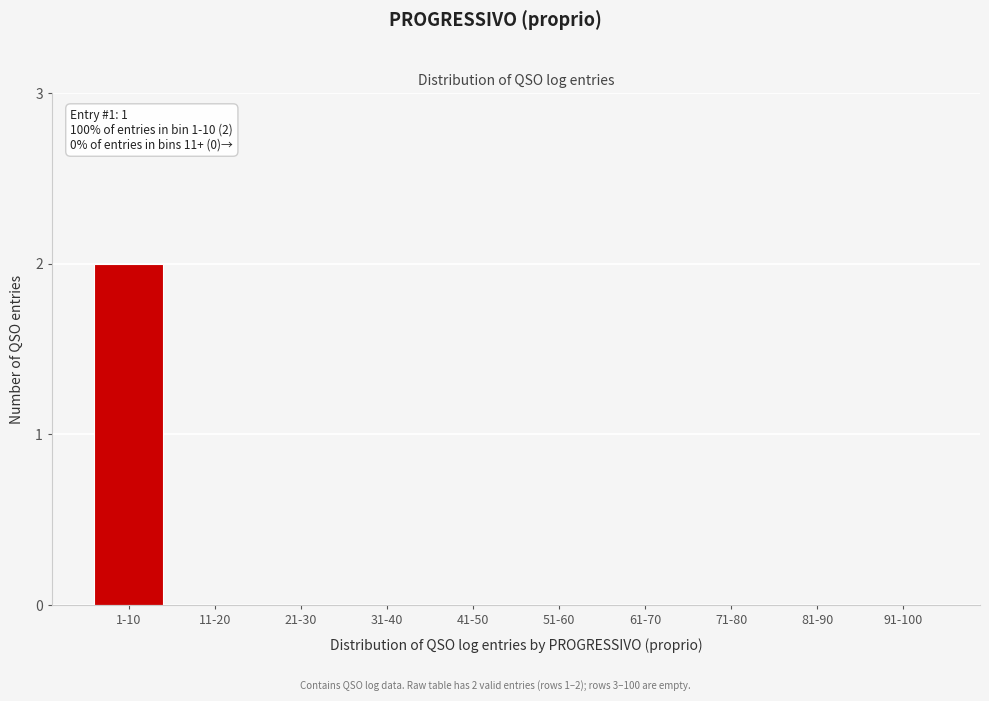

Reading left to right, what are all the values shown in this chart?

1-10=2	11-20=0	21-30=0	31-40=0	41-50=0	51-60=0	61-70=0	71-80=0	81-90=0	91-100=0